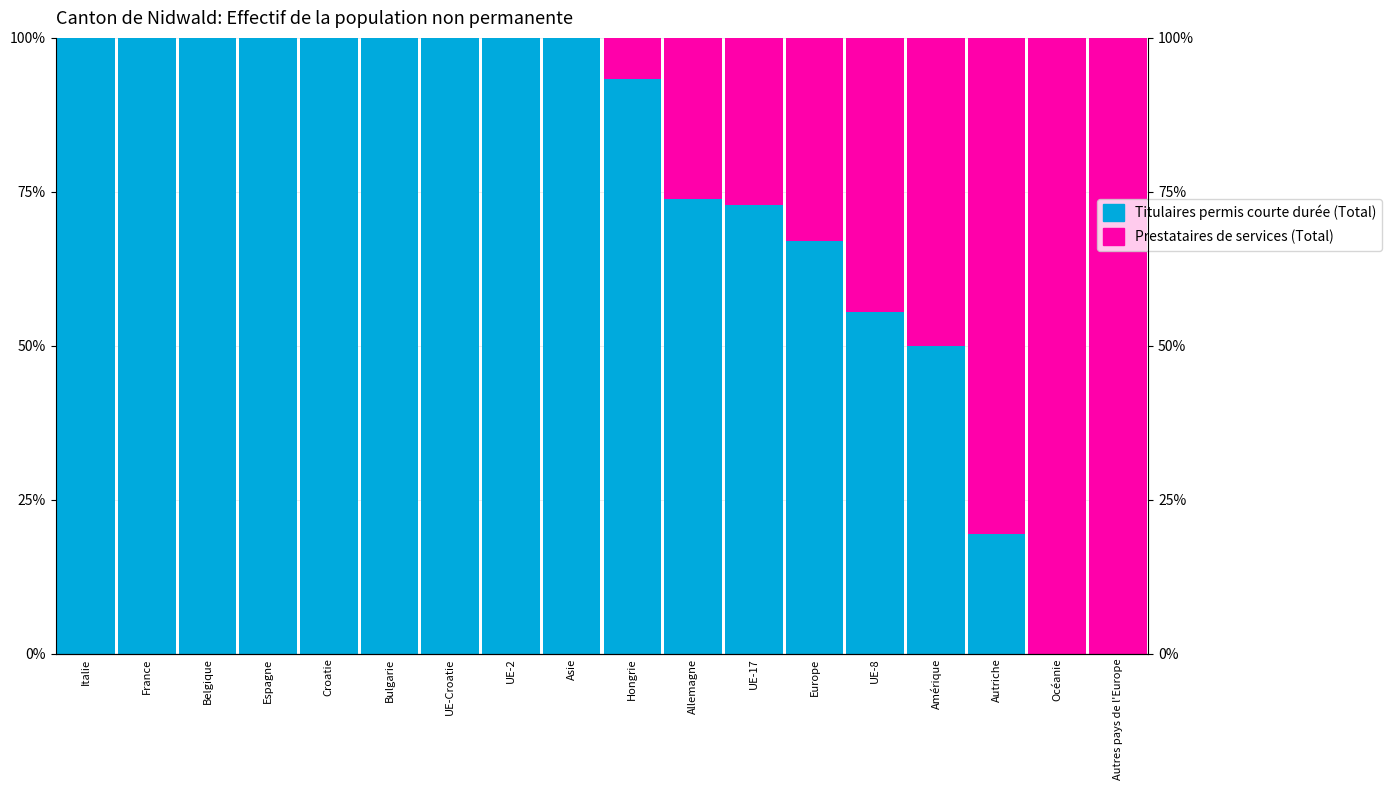

What position from the left is Autres pays de l'Europe?

18